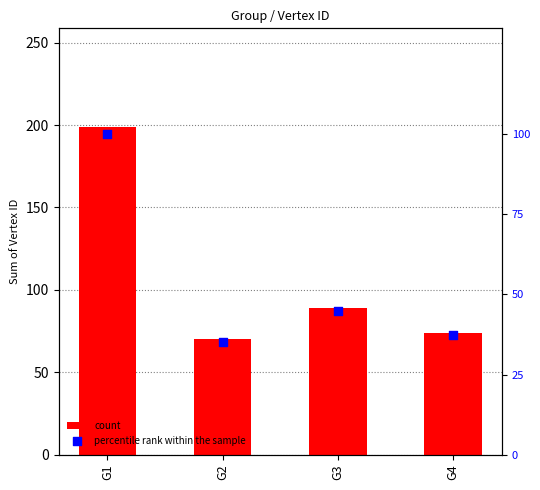

Which series has the largest total across all categories?

count